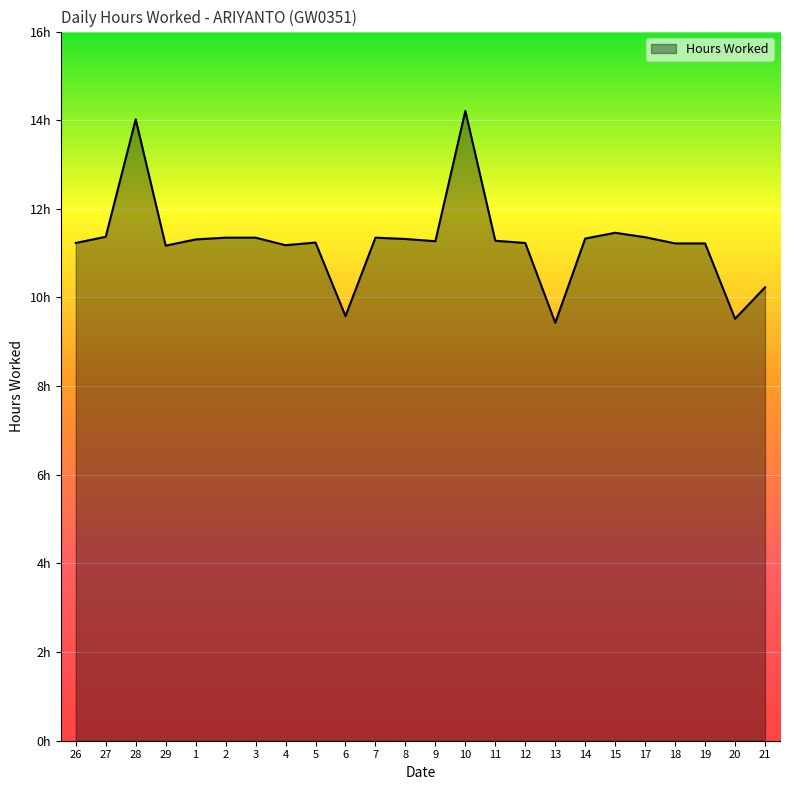

Rank the categories by value from lowest to highest.

13, 20, 6, 21, 29, 4, 18, 19, 26, 12, 5, 9, 11, 1, 8, 14, 2, 3, 7, 17, 27, 15, 28, 10